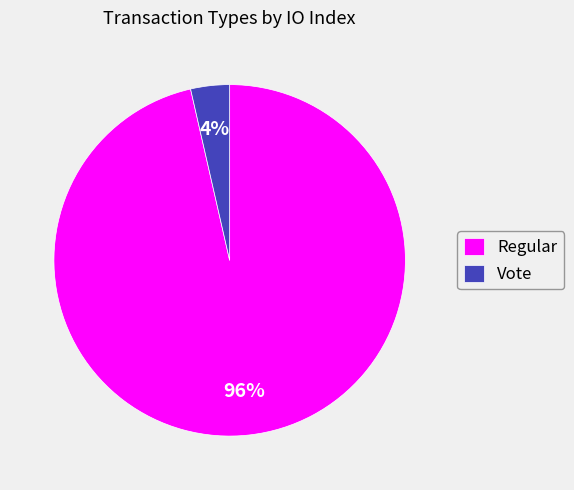

Does Regular account for over 50% of the chart?

Yes